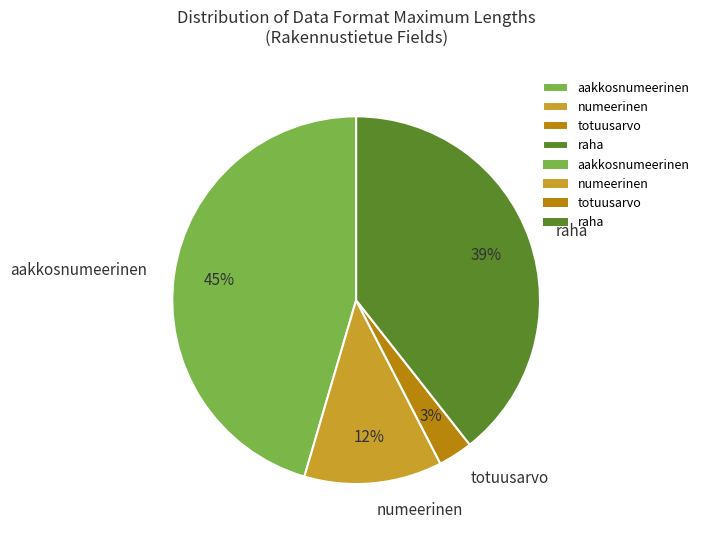

What percentage is the raha slice, to the nearest percent?

39%